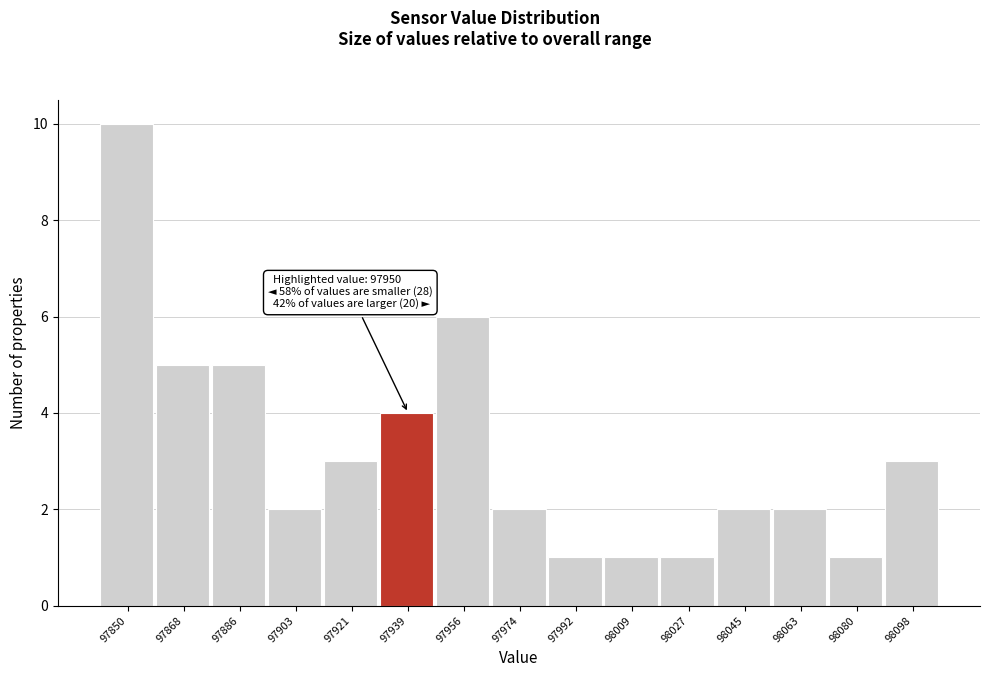

Reading right to left, list all the values displayed in this chart.

3	1	2	2	1	1	1	2	6	4	3	2	5	5	10